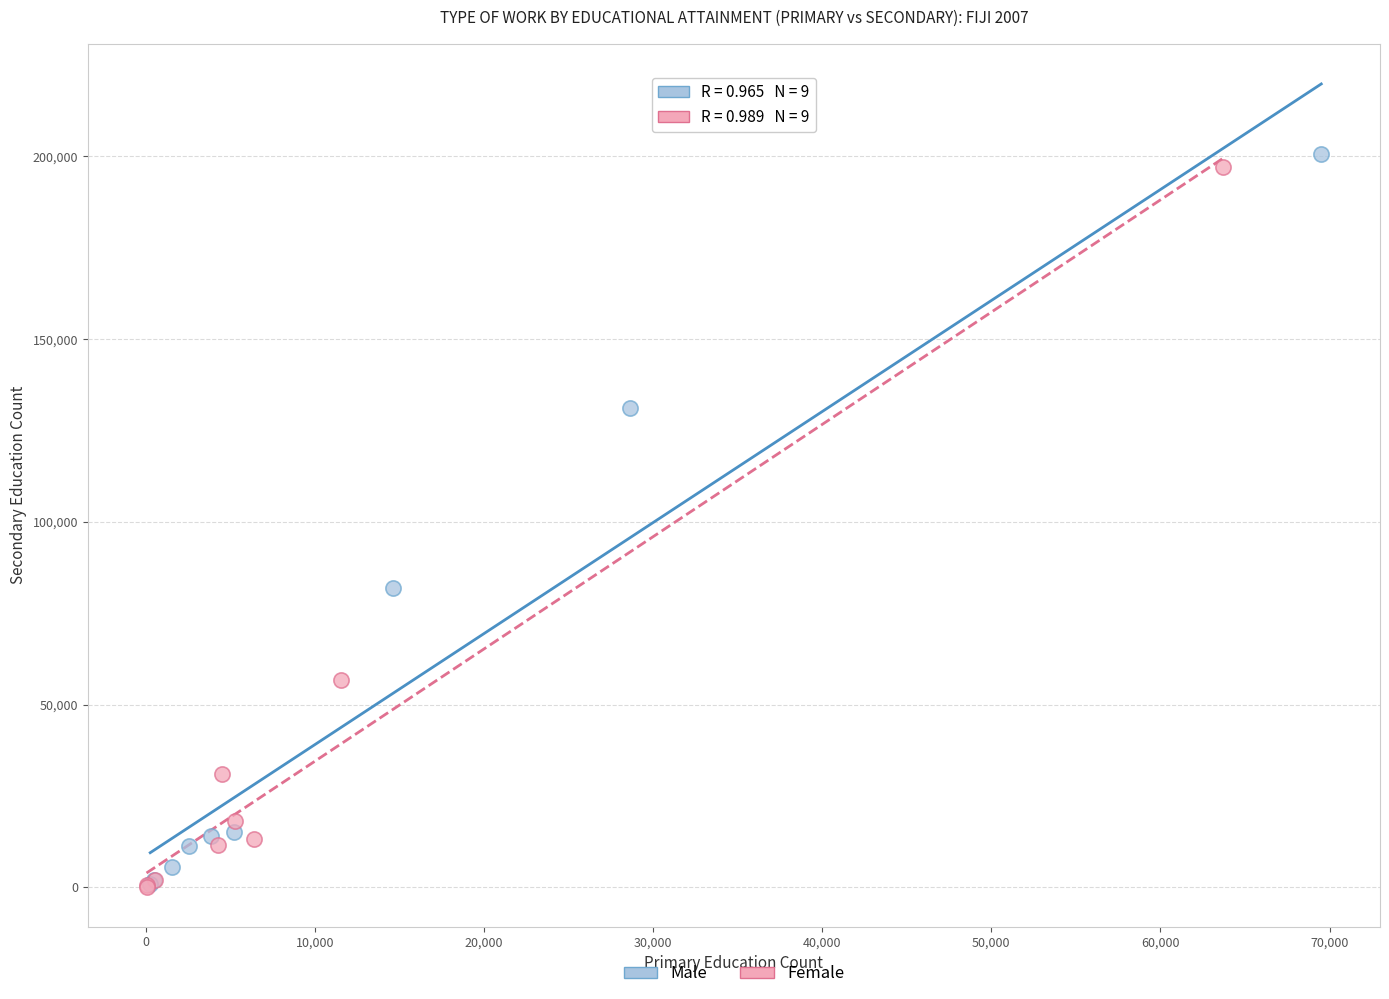

What are all the series names shown in the legend?

Male, Female